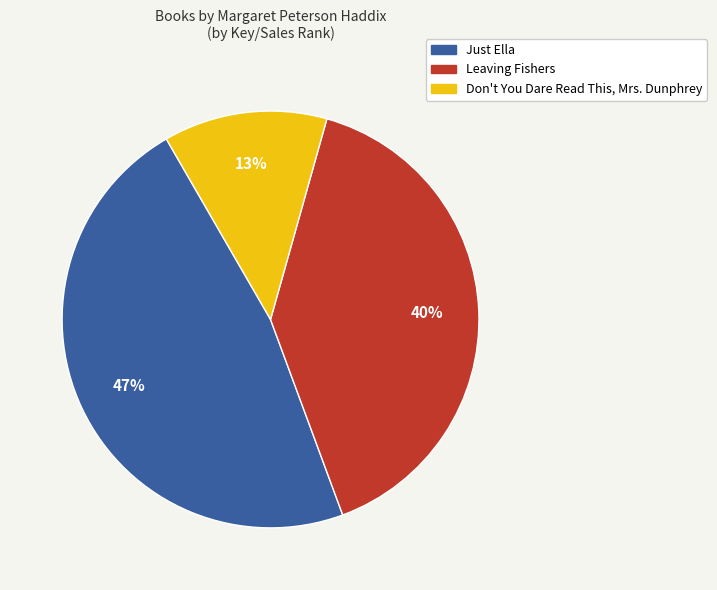

Does any single category account for the majority?

No